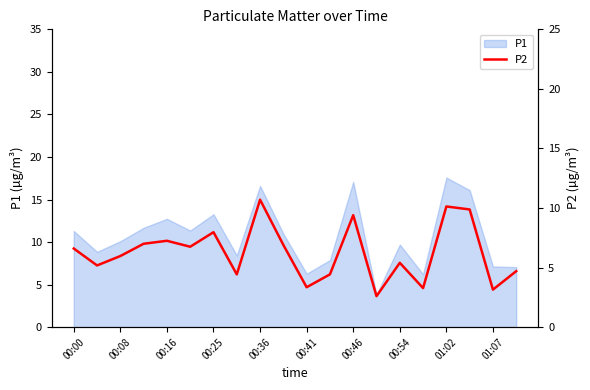

What is the smallest value displayed?

2.6